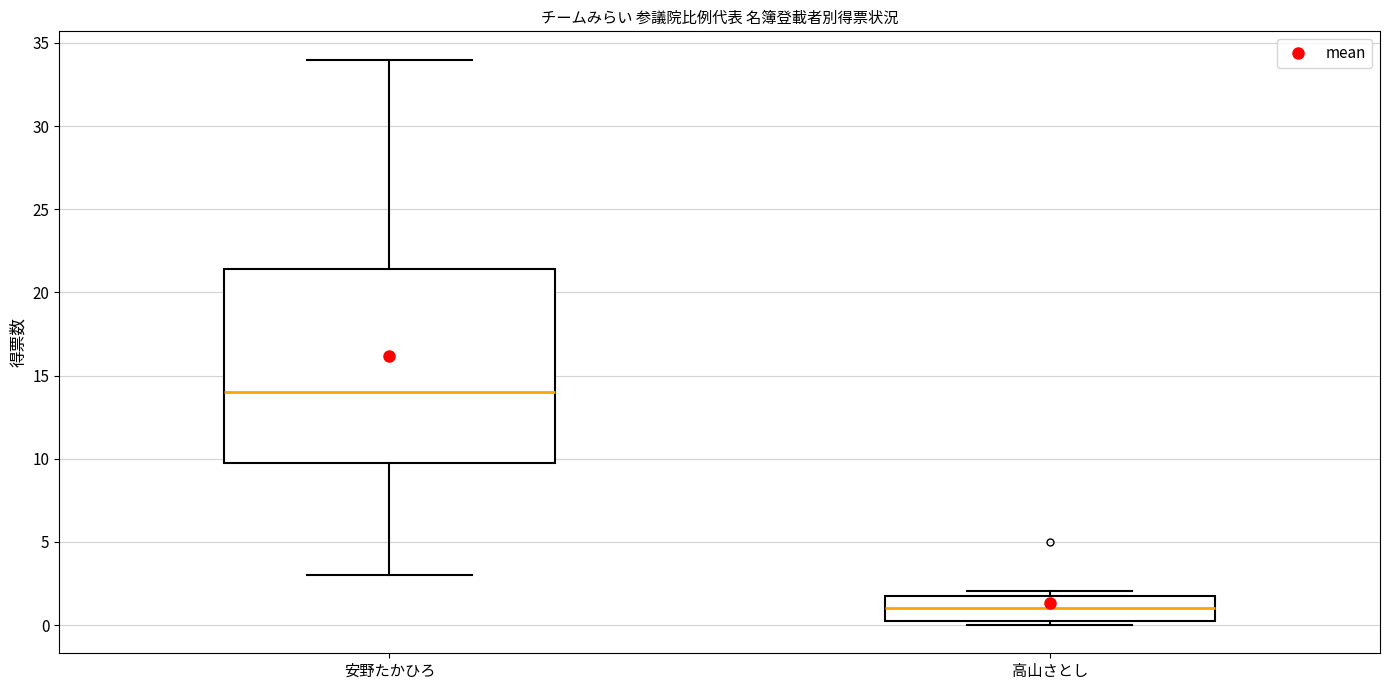

Where does the median line of the box for 安野たかひろ sit on the y-axis? The values are not printed on the chart, so give them approximately, as read against the axis.

14.0